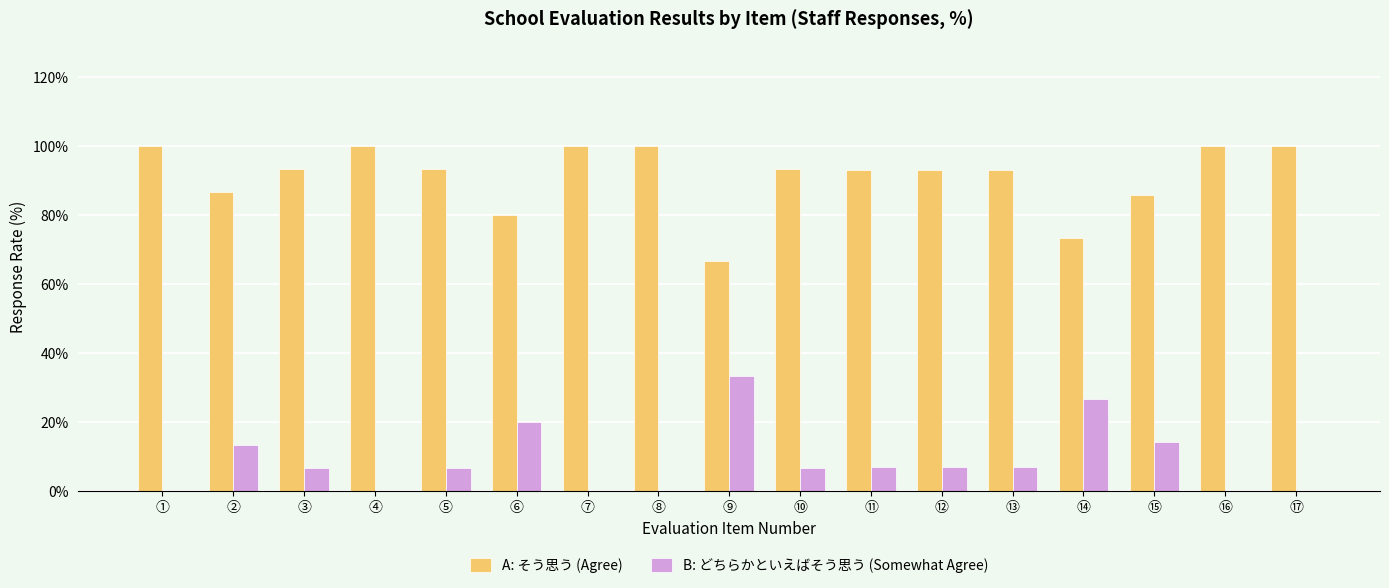

What are all the series names shown in the legend?

A: そう思う (Agree), B: どちらかといえばそう思う (Somewhat Agree)